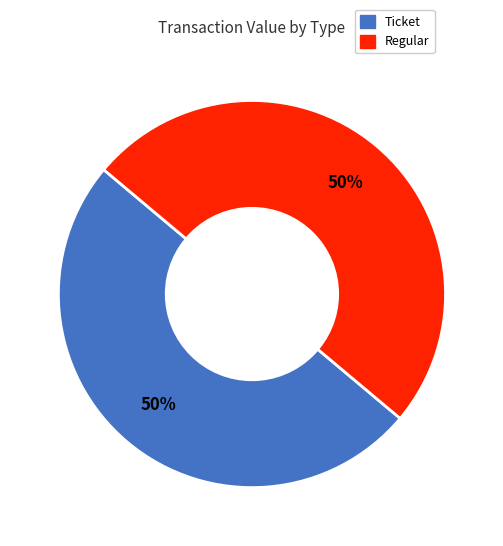

How many segments does this pie chart have?

2